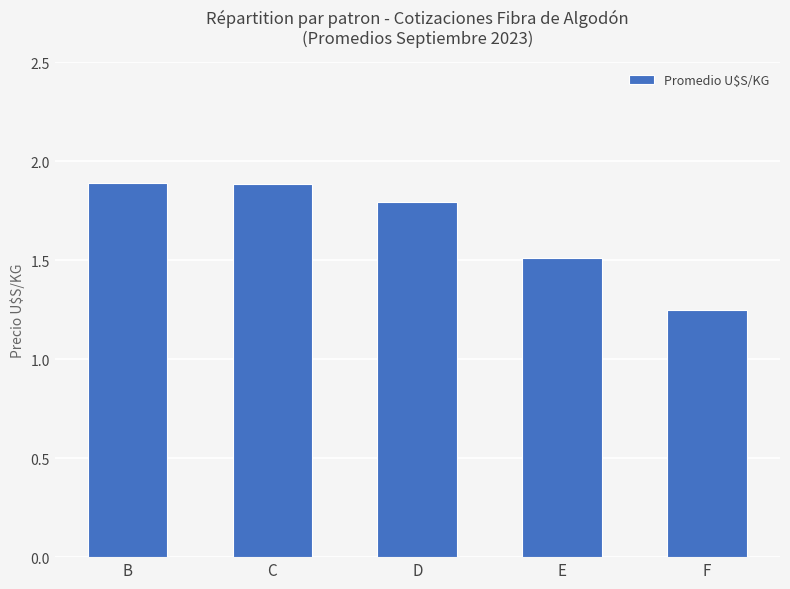

The value at E is 1.5. True or false?

True